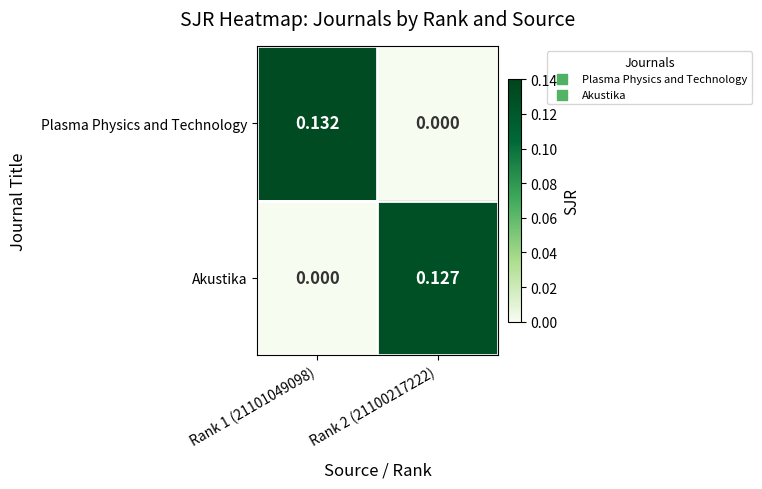

Which series has the largest total across all categories?

Plasma Physics and Technology